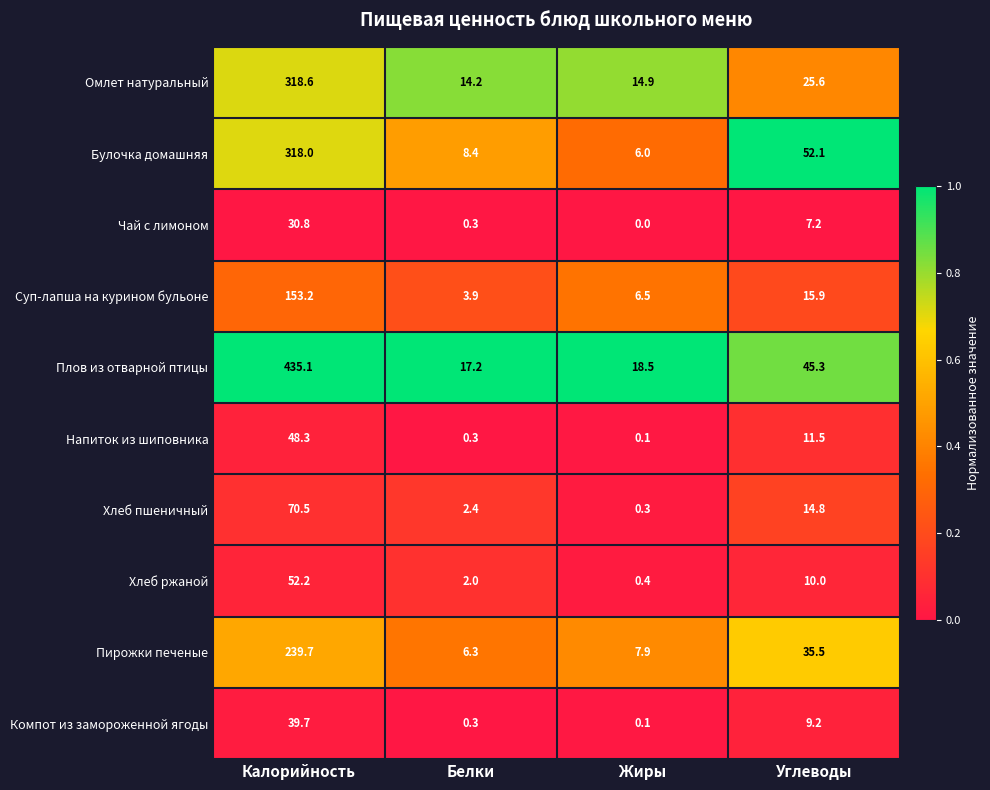

What is the maximum value shown in the chart?

435.1